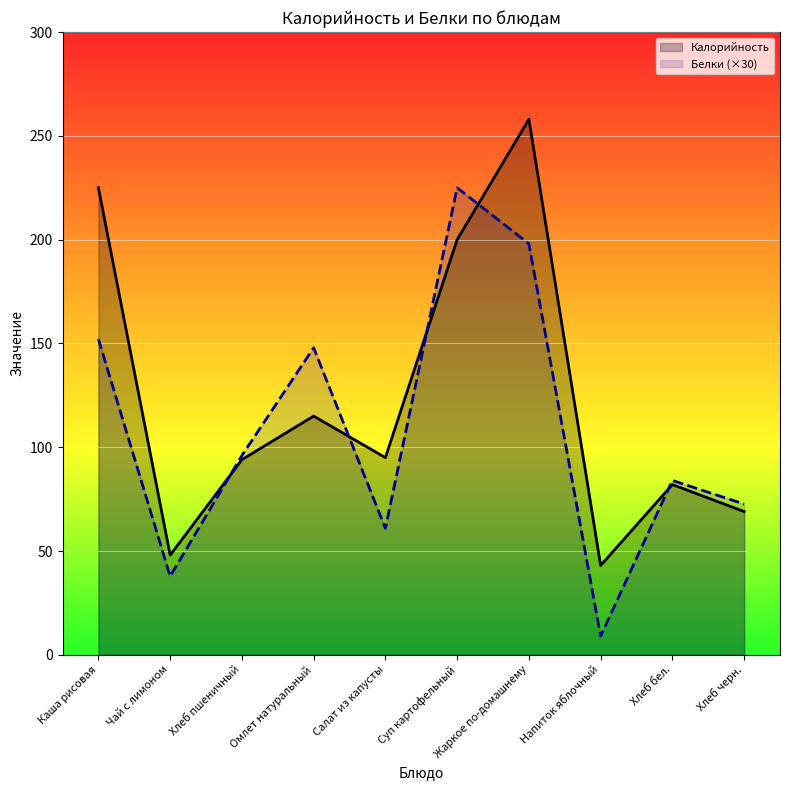

Which label corresponds to the smallest value in the chart?

Напиток яблочный